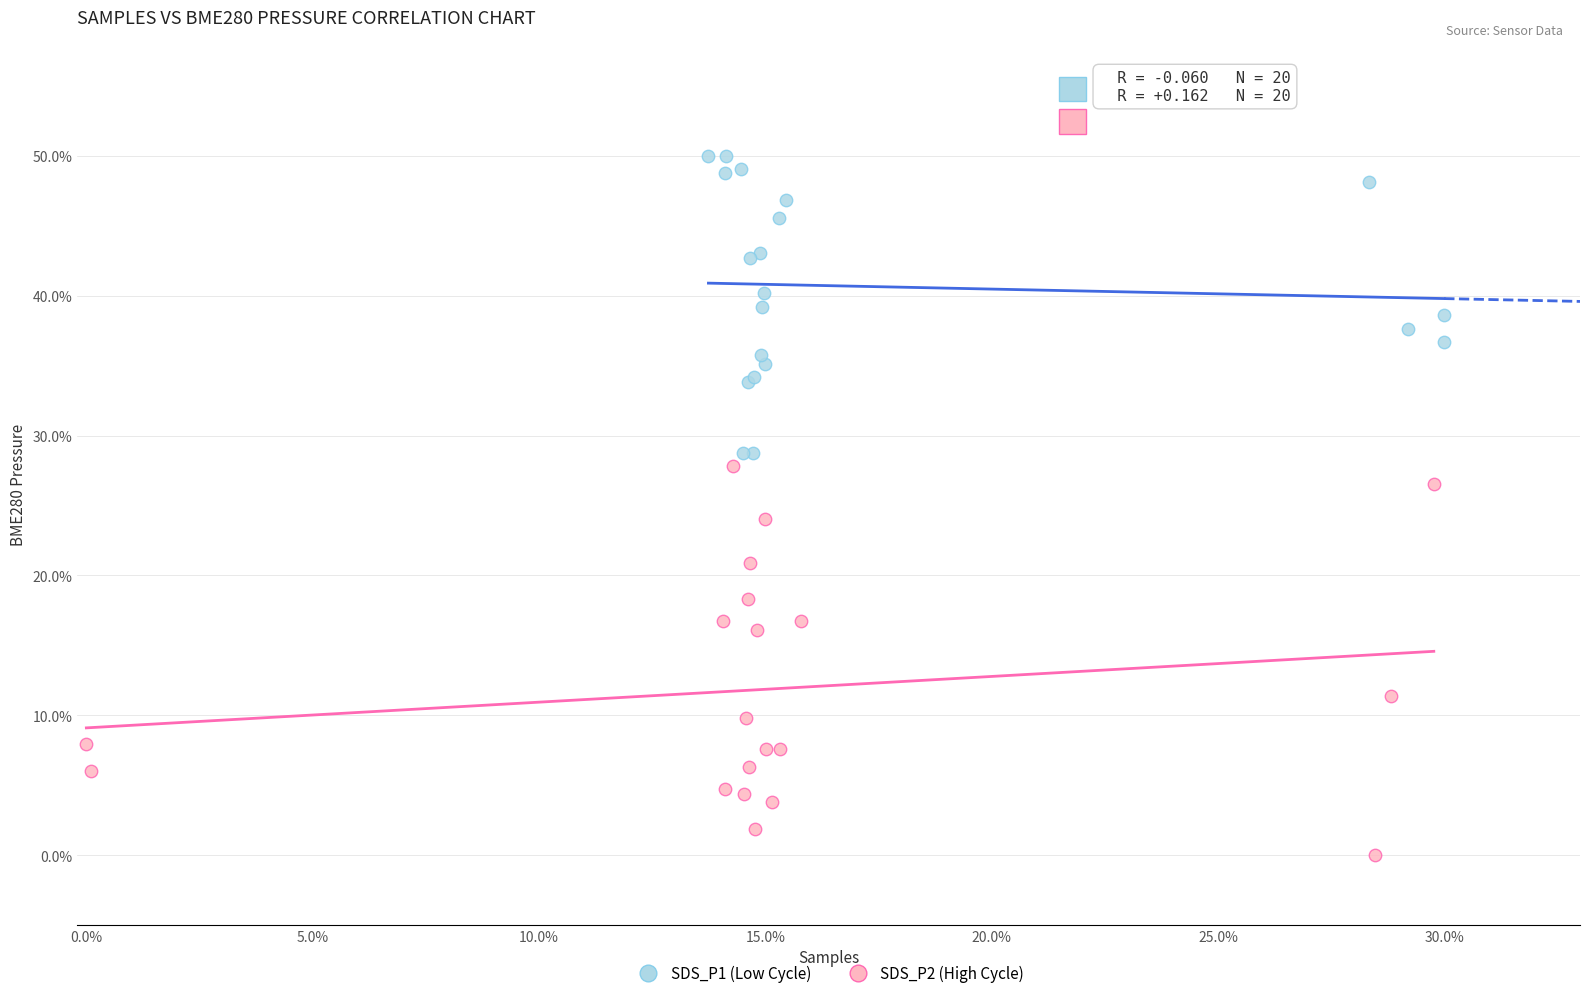

What are all the series names shown in the legend?

SDS_P1 (Low Cycle), SDS_P2 (High Cycle)